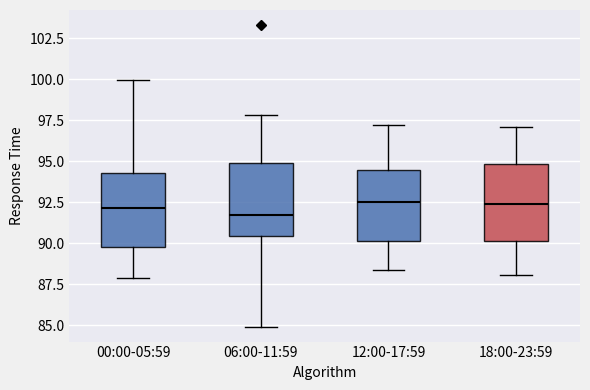

Reading left to right, transcribe this box plot: for each box, give where its median line is, the range the box spans, and where its two whiskers end, as read against the y-axis. The values are not printed on the chart, so give them approximately, as read against the axis.

00:00-05:59: median 92.0, box 90.0 to 94.5, whiskers 88.0 to 100.0
06:00-11:59: median 91.5, box 90.5 to 95.0, whiskers 85.0 to 98.0
12:00-17:59: median 92.5, box 90.0 to 94.5, whiskers 88.5 to 97.0
18:00-23:59: median 92.5, box 90.0 to 95.0, whiskers 88.0 to 97.0